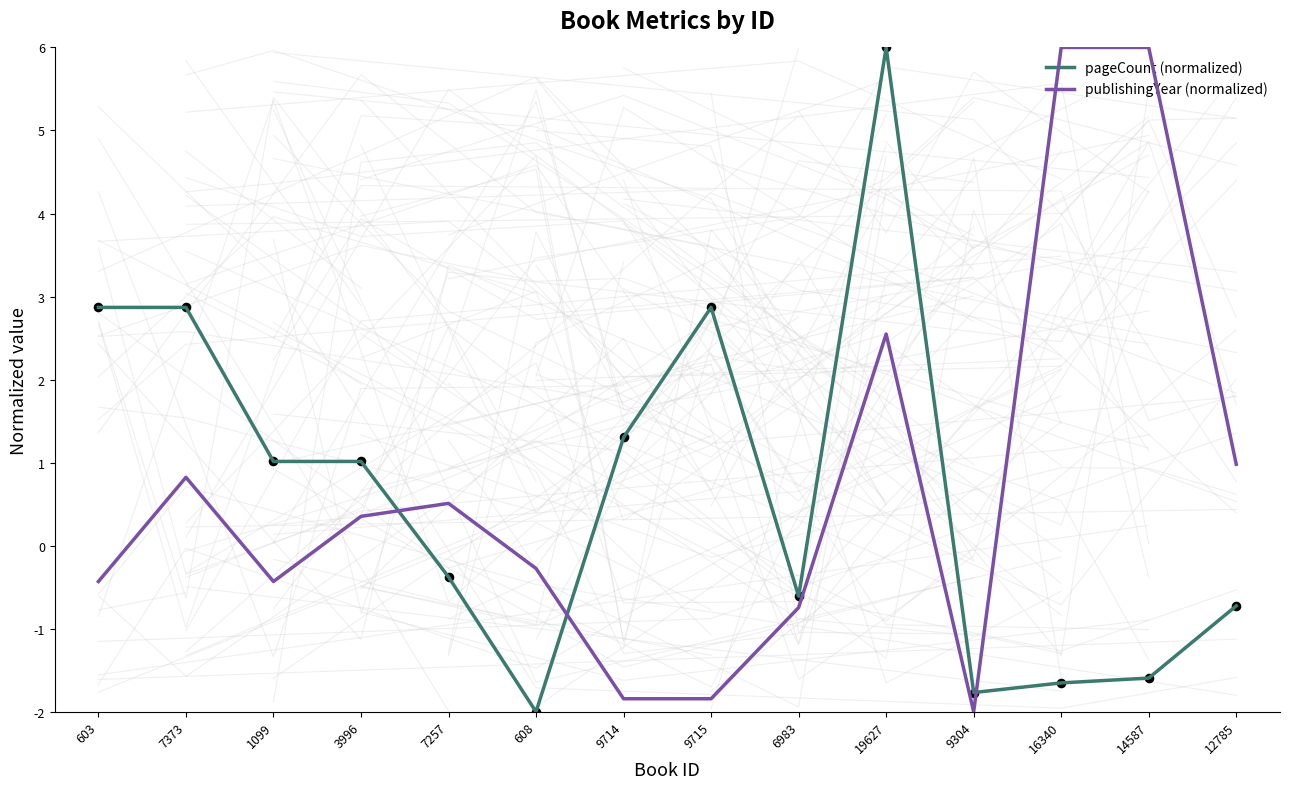

At which category is the sum across all series the highest?

19627